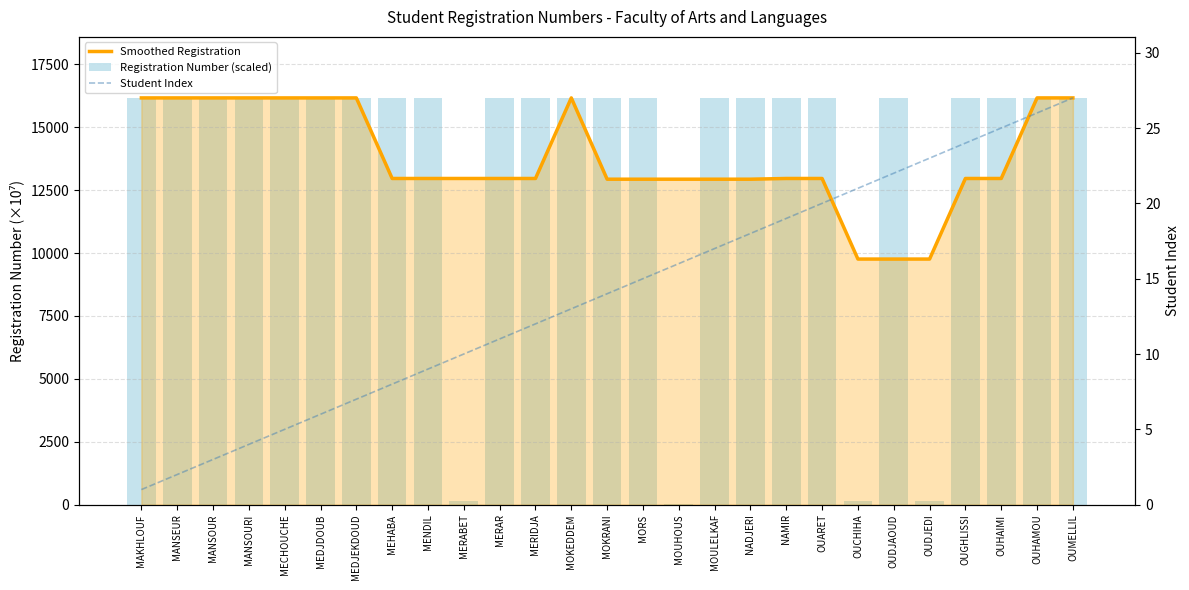

How many categories are shown in the chart?

27